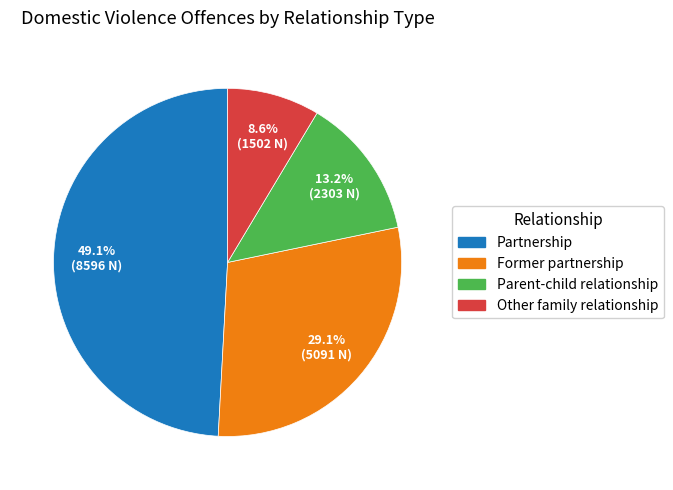

What percentage is the Partnership slice, to the nearest percent?

49%